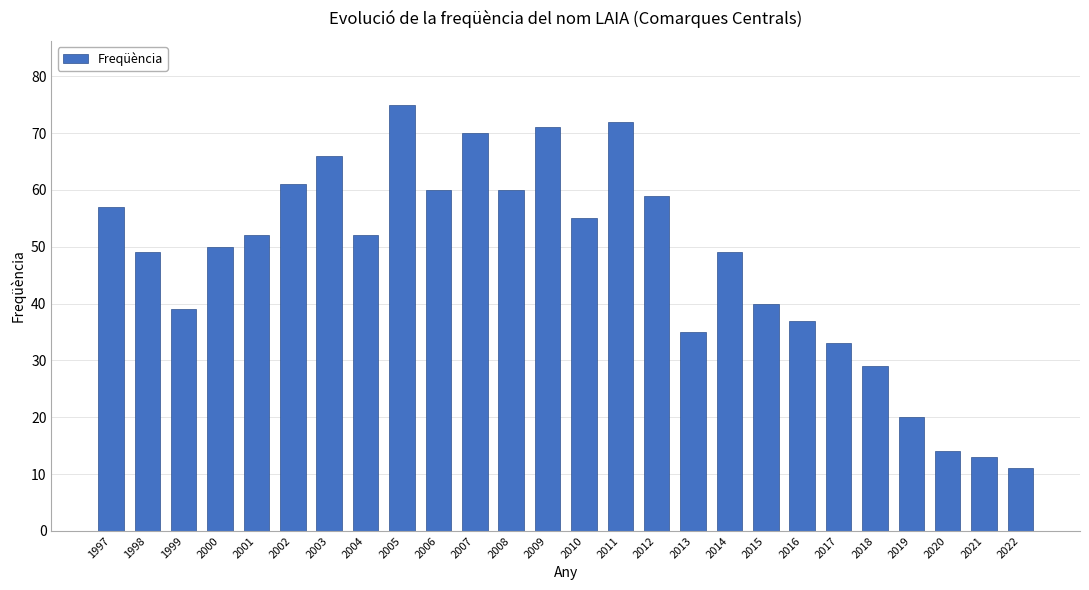

Reading left to right, extract all data points from this chart.

1997=57	1998=49	1999=39	2000=50	2001=52	2002=61	2003=66	2004=52	2005=75	2006=60	2007=70	2008=60	2009=71	2010=55	2011=72	2012=59	2013=35	2014=49	2015=40	2016=37	2017=33	2018=29	2019=20	2020=14	2021=13	2022=11